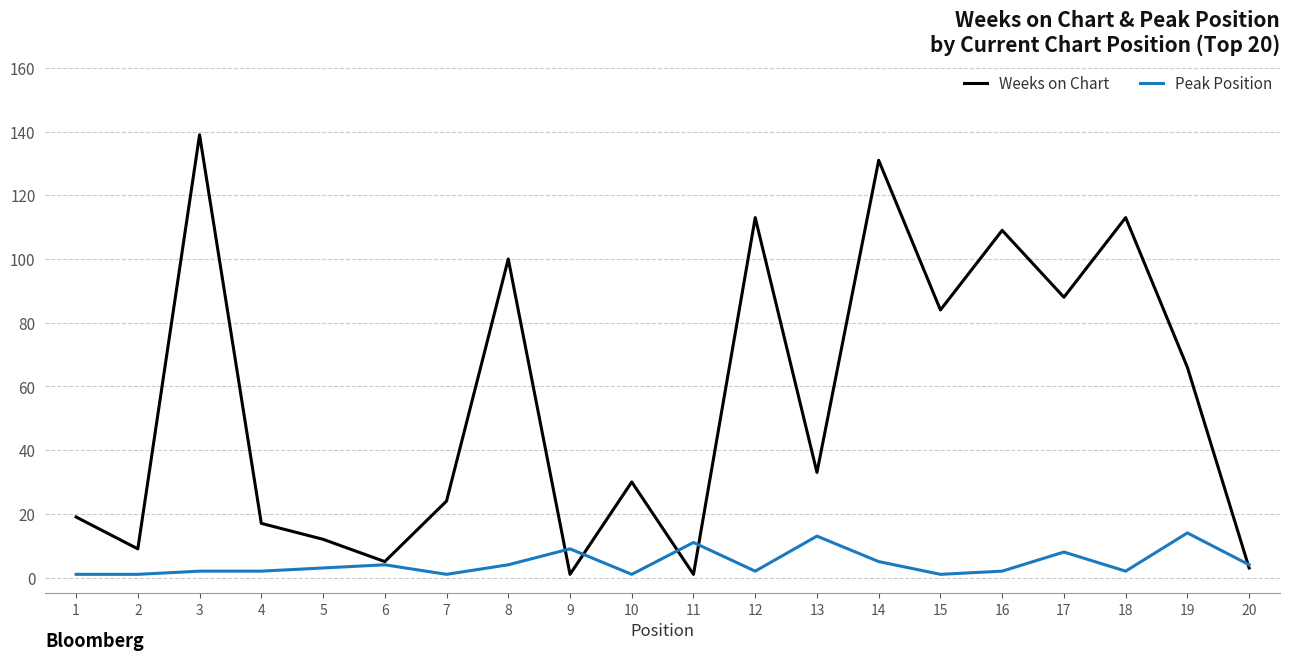

Rank the series at 18 from lowest to highest value.

Peak Position, Weeks on Chart